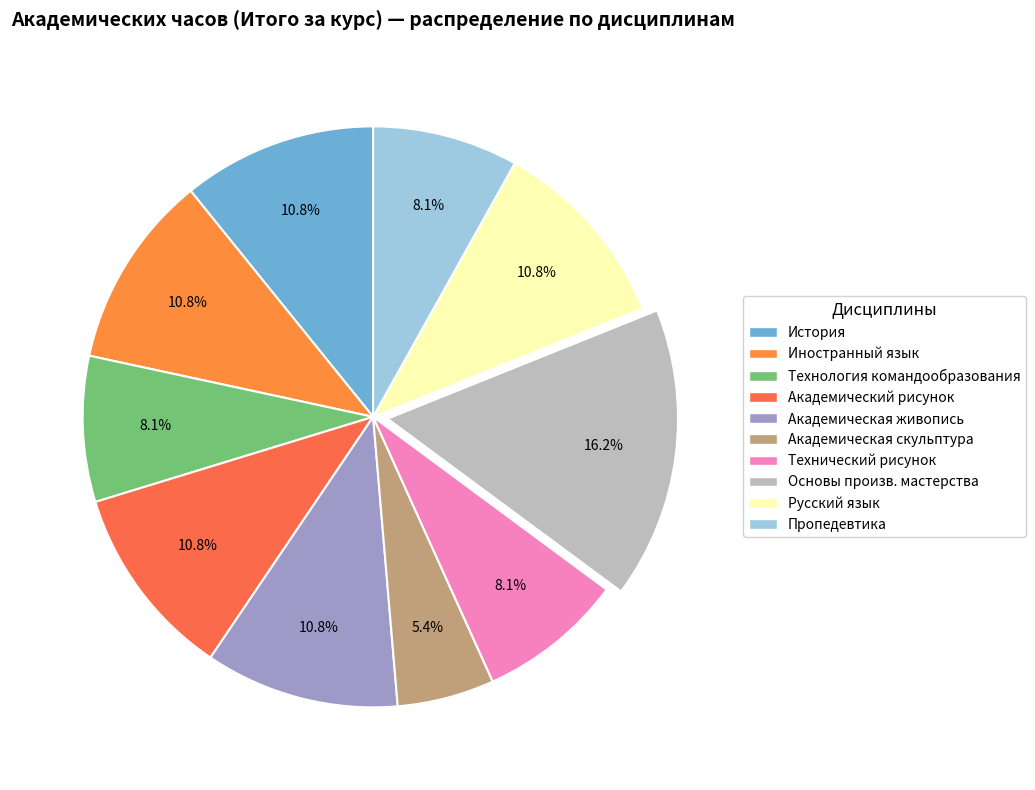

To the nearest percent, what is the combined percentage of Академическая живопись and Пропедевтика?

19%